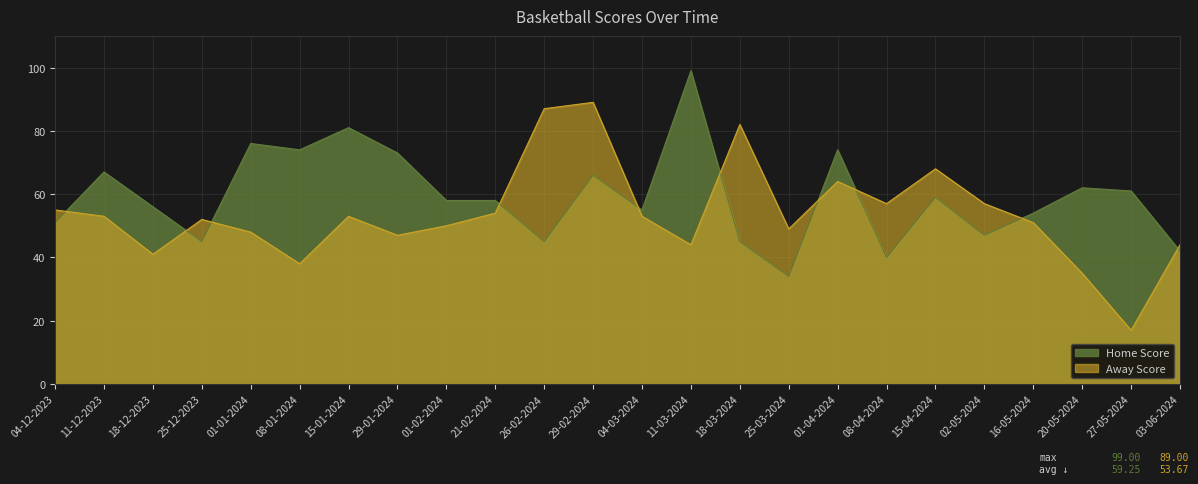

What is the smallest value displayed?

17